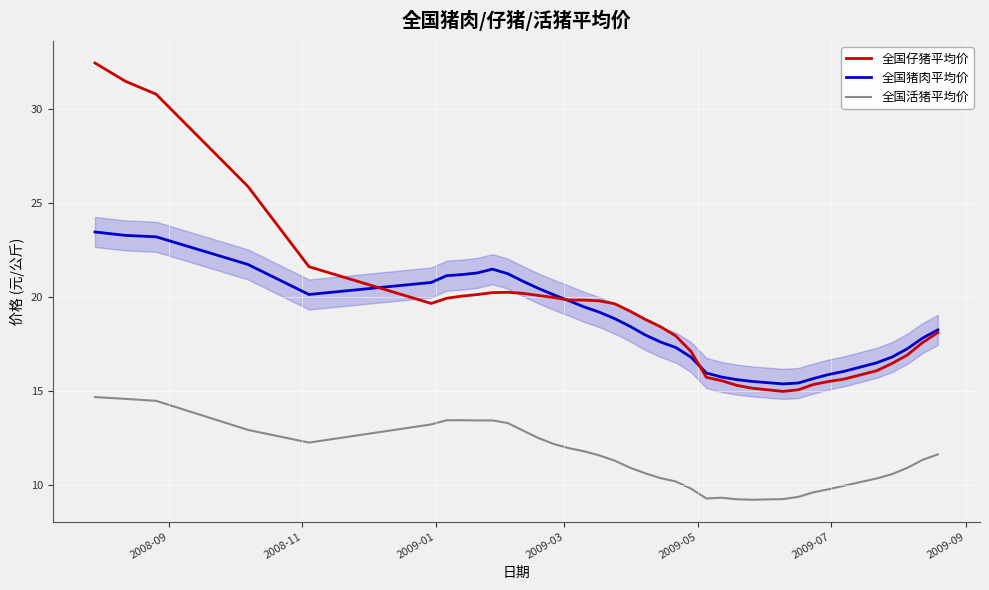

Which series has the widest spread of values?

全国仔猪平均价